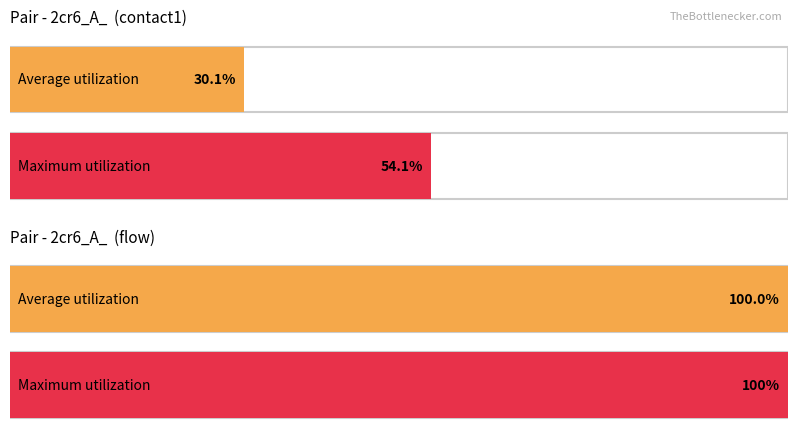

Does the chart contain stacked bars?

No